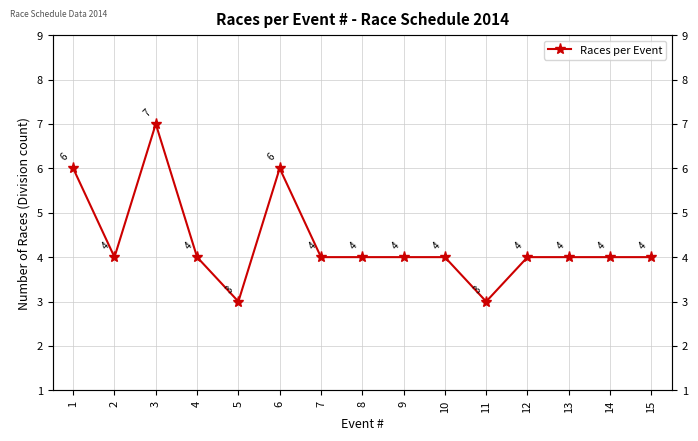

Between 2 and 1, which is larger?

1